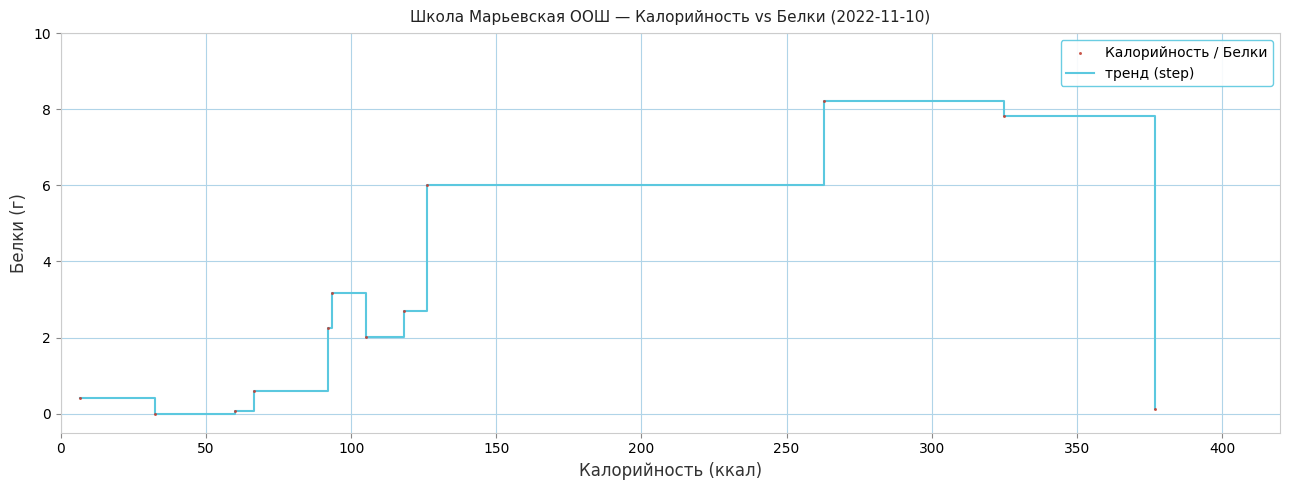

What is the difference between the maximum and minimum values?

8.2